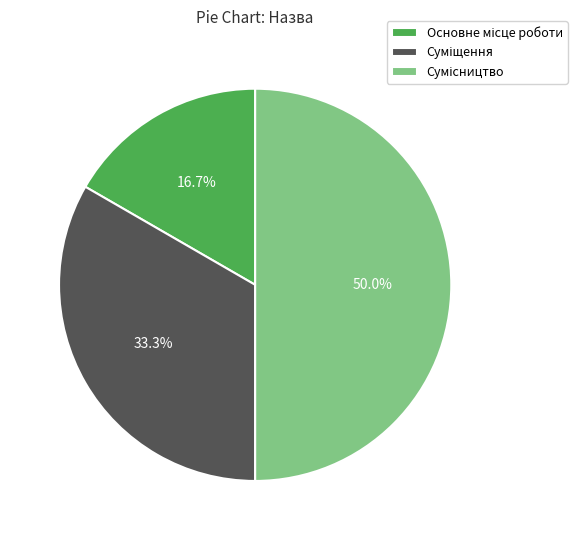

How many segments does this pie chart have?

3